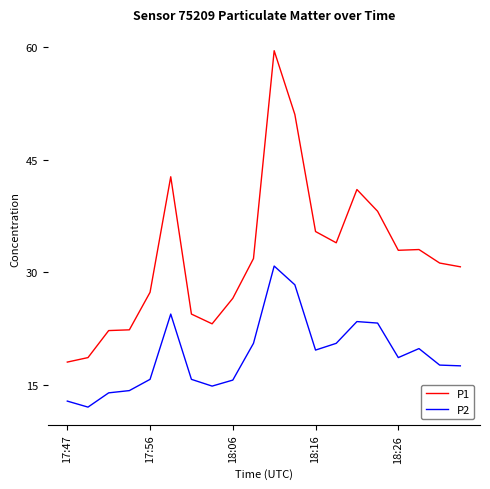

What is the difference between the second highest and second lowest values in the P1 series?

32.4